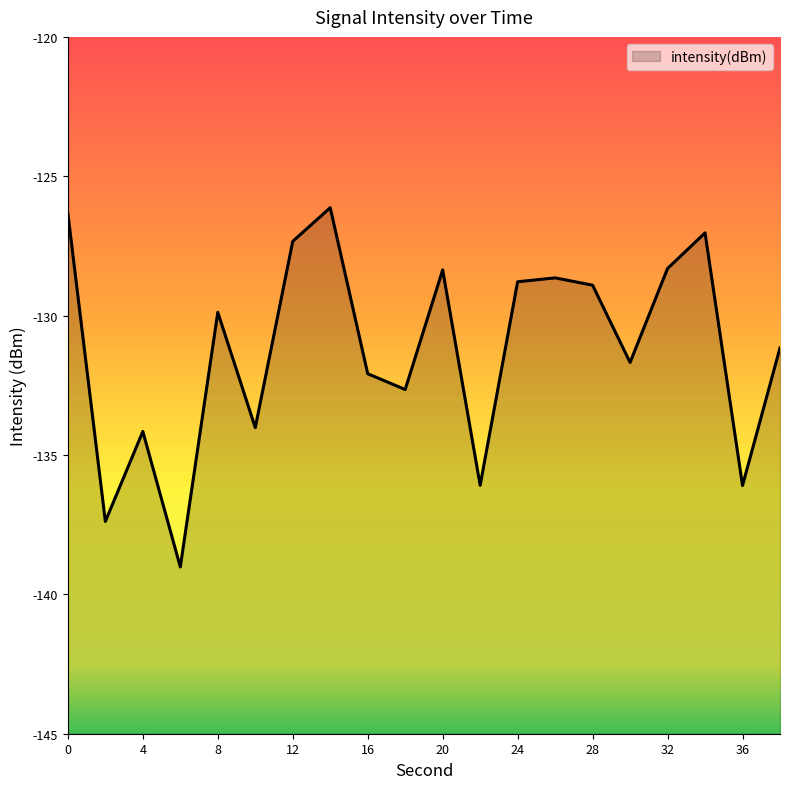

Reading left to right, list all the values displayed in this chart.

-126.3	-137.4	-134.2	-139.0	-129.9	-134.0	-127.3	-126.1	-132.1	-132.7	-128.4	-136.1	-128.8	-128.6	-128.9	-131.7	-128.3	-127.0	-136.1	-131.2